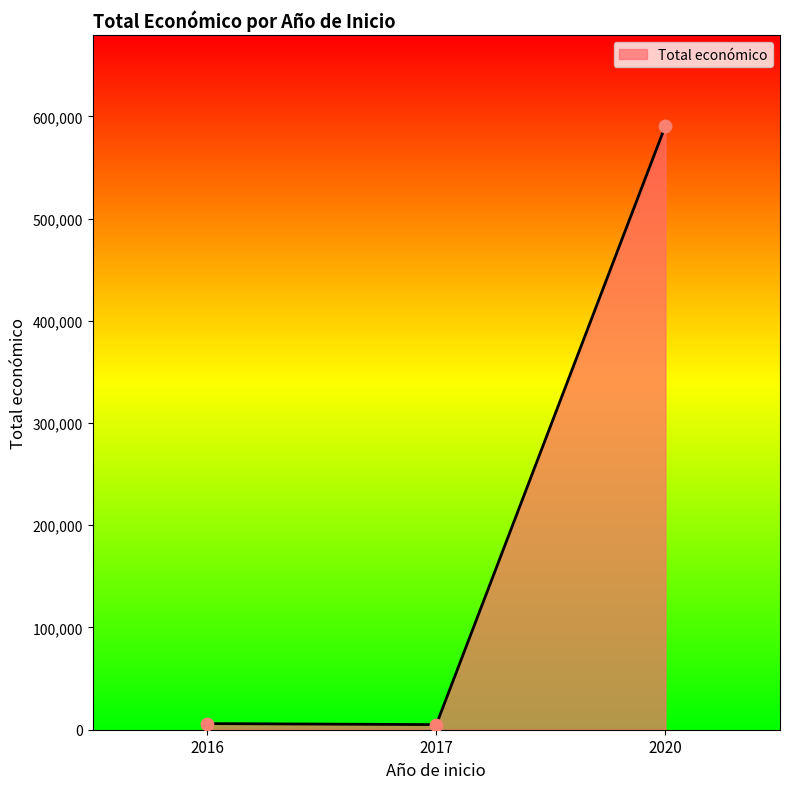

What is the sum of all values?

601909